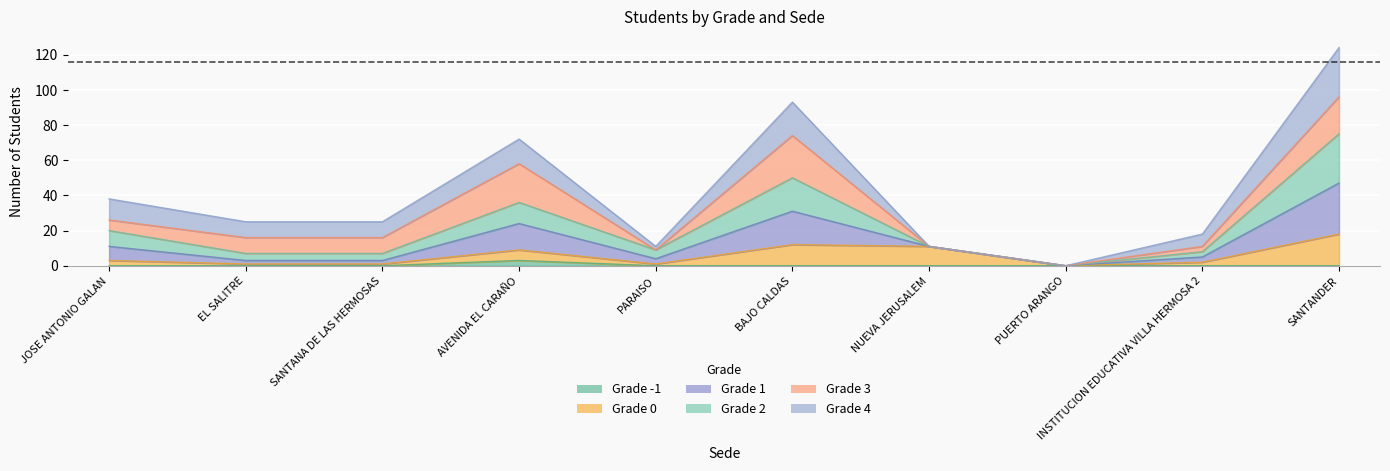

True or false: Grade -1 has a value of 0 at PARAISO.

True